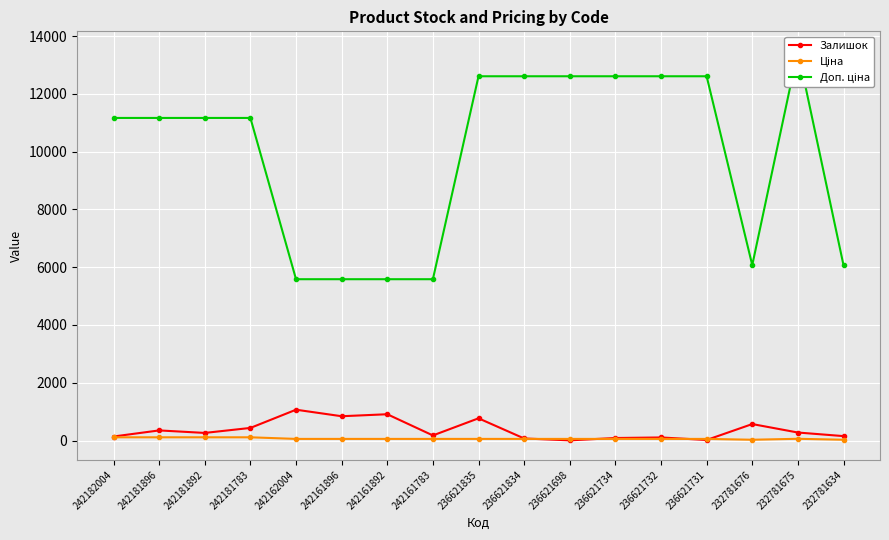

At which label is Доп. ціна closest to 9539?

242182004